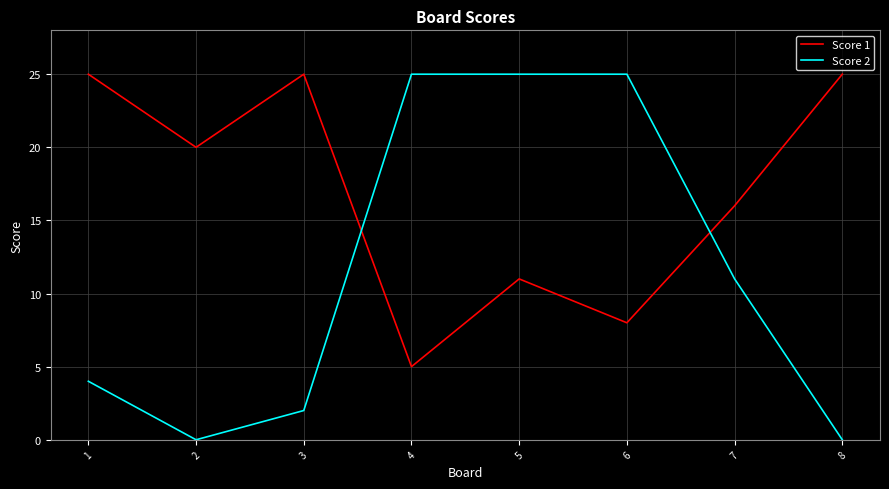

Does the chart display data point markers on the line(s)?

No